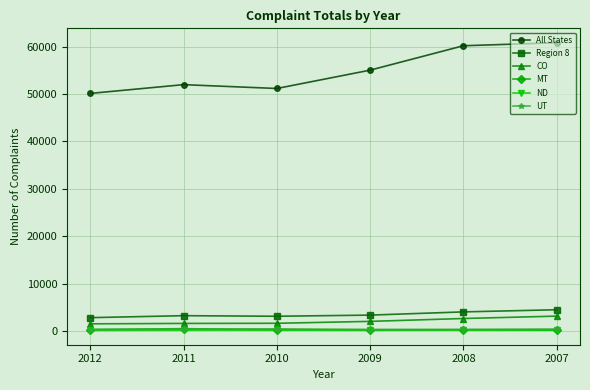

What is the value of the ND point at the 3rd from the left?

237